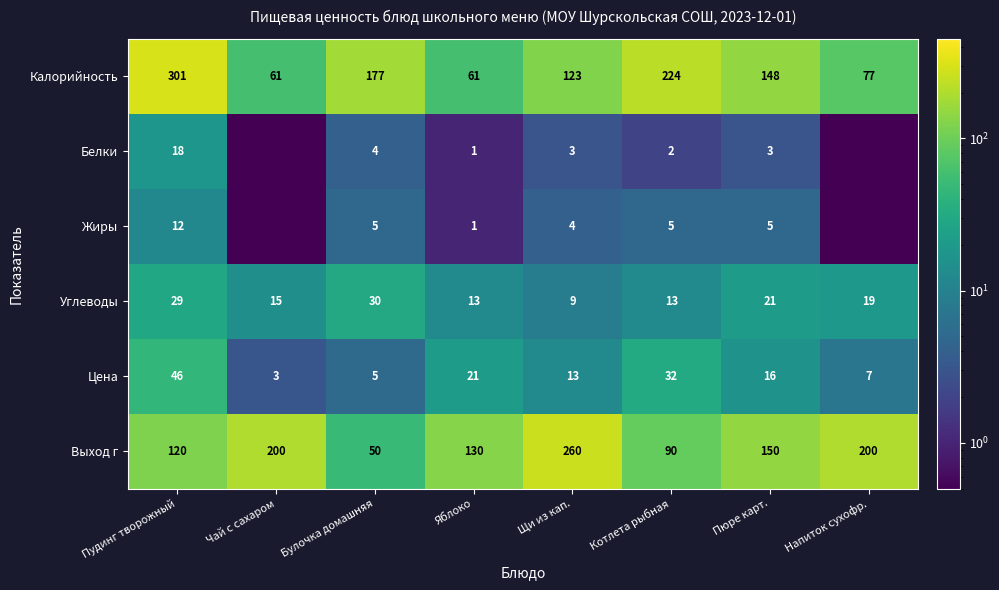

Between Котлета рыбная and Пюре карт., which series saw the biggest shift?

Калорийность